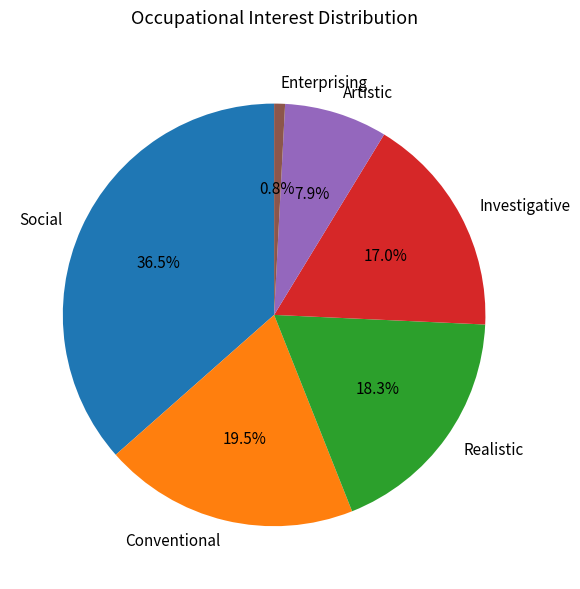

Approximately how many times larger is the value at Realistic compared to Social?

0.5